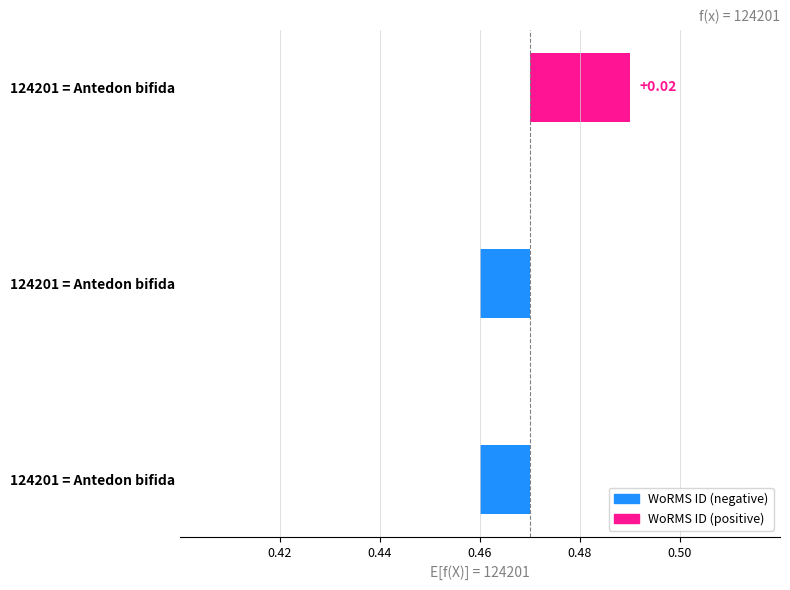

How many bars are there in total?

3